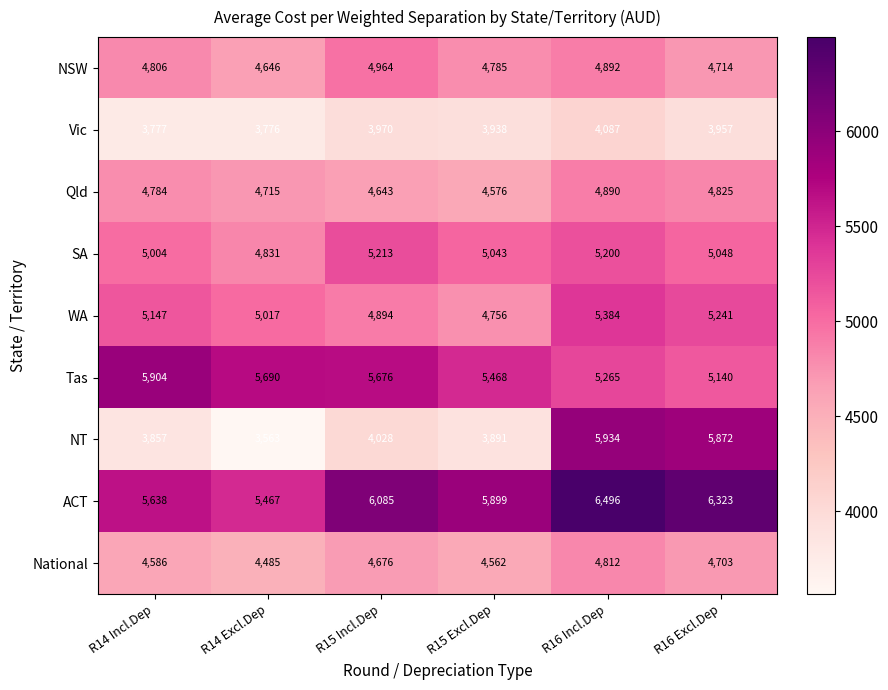

What is the total value across all series at R16 Excl.Dep?

45823